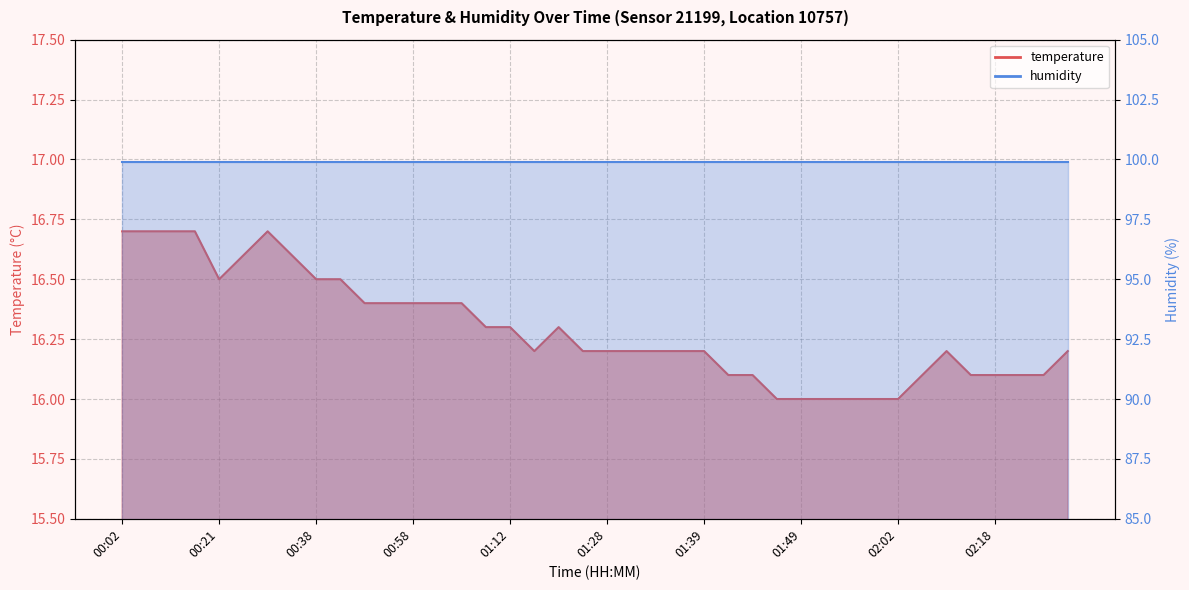

At which label is the value closest to 16?

01:47